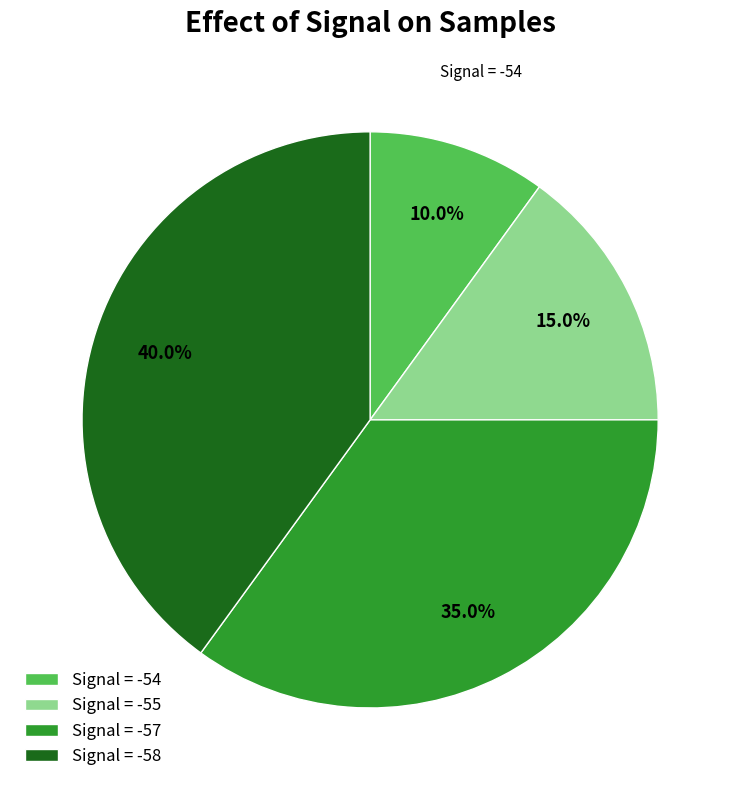

Does any single category account for the majority?

No